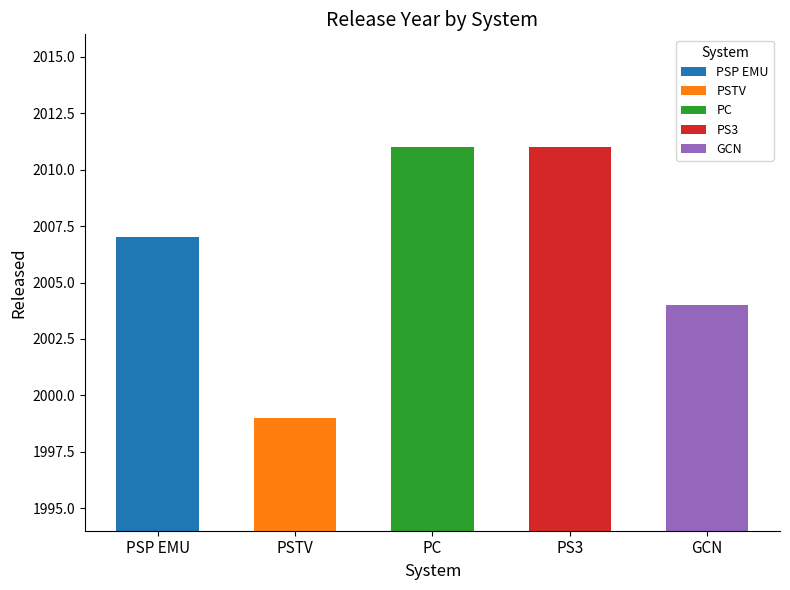

At which category does the chart reach its peak across all series?

PC